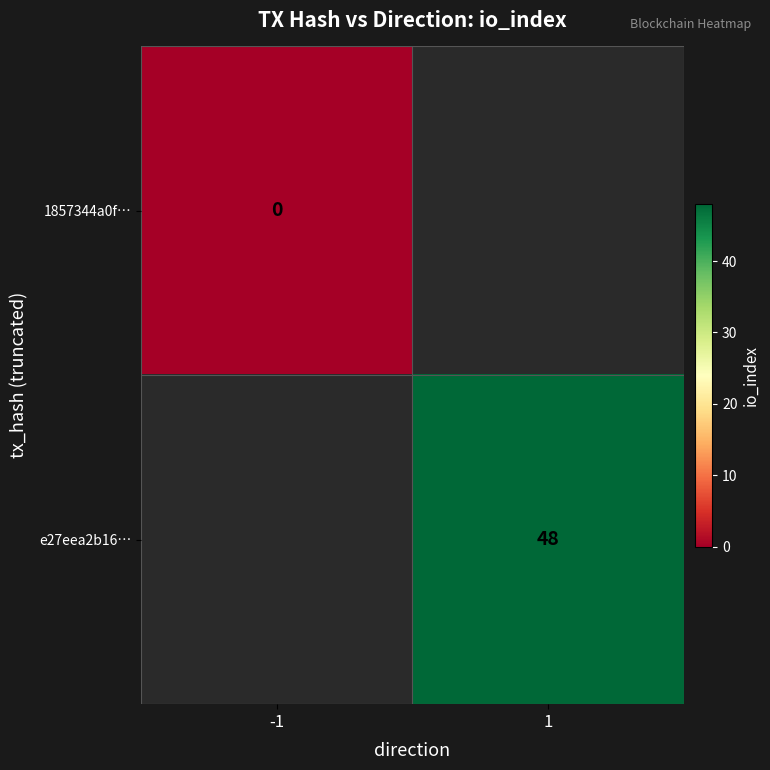

Between -1 and 1, which is larger?

1